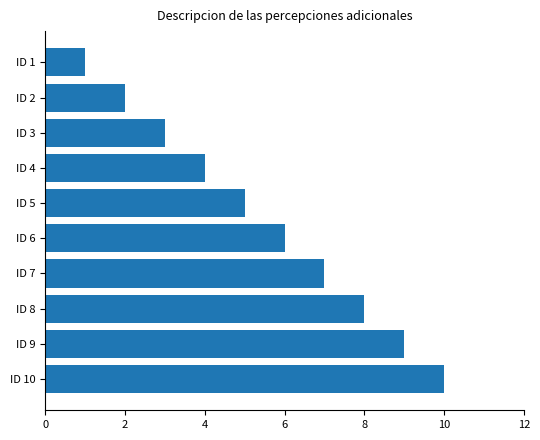

The value at ID 2 is 3. True or false?

False